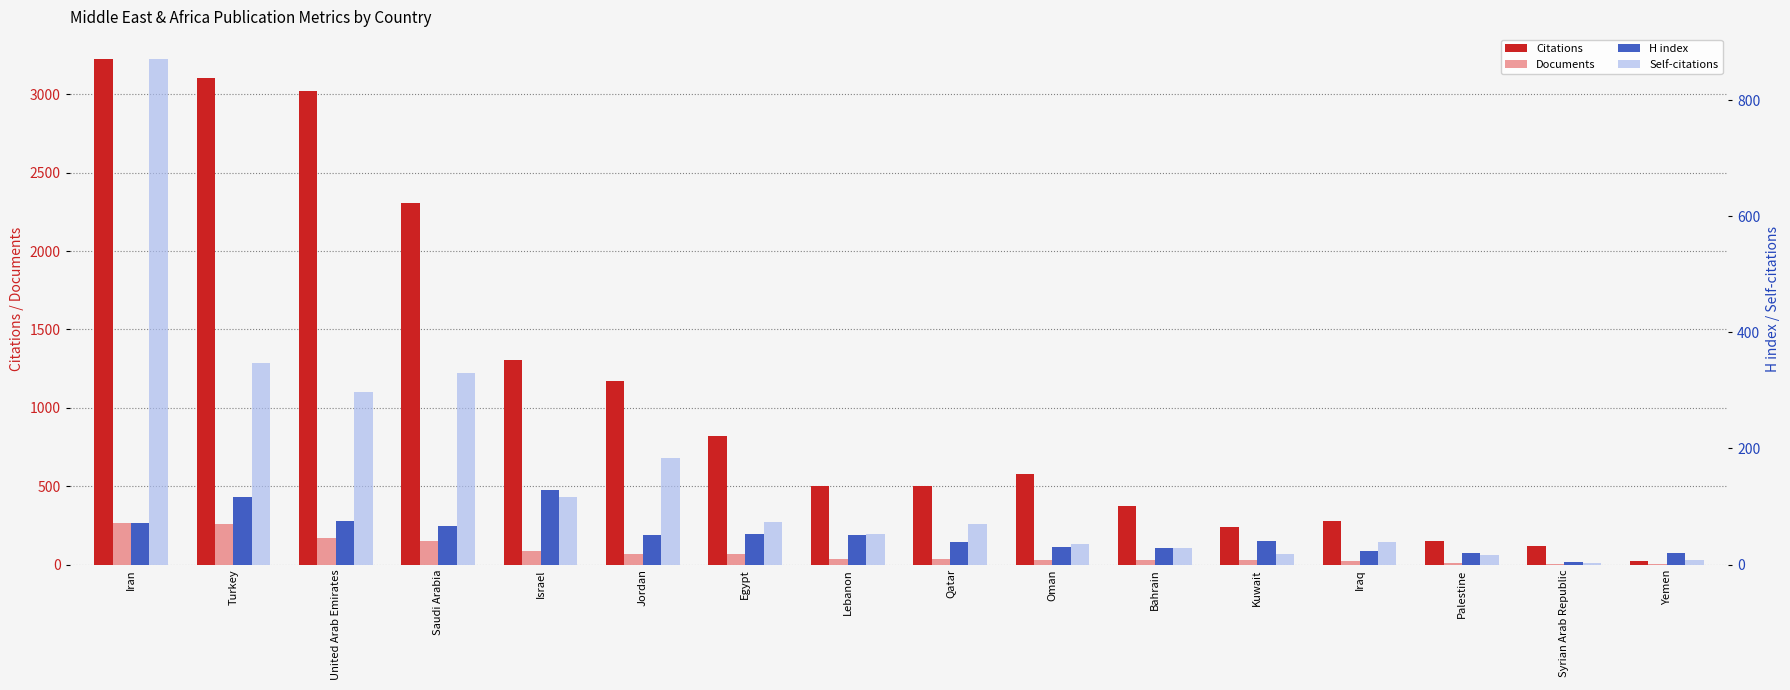

The value of H index at Oman is 42. True or false?

False